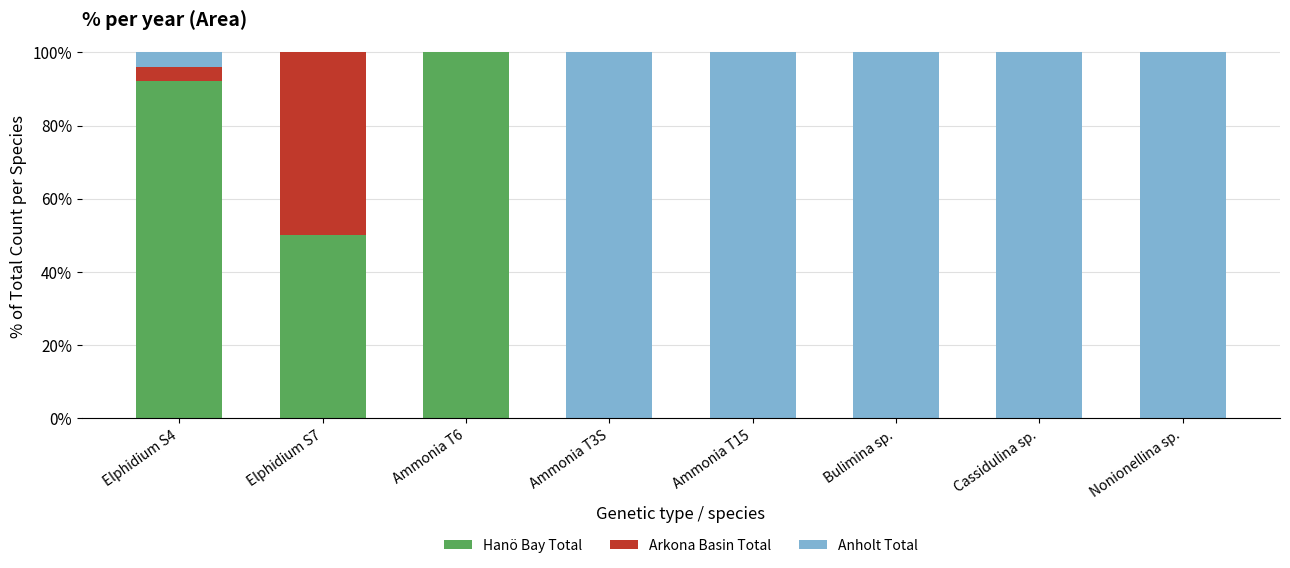

Is it true that Hanö Bay Total equals 32.1 at Ammonia T6?

False